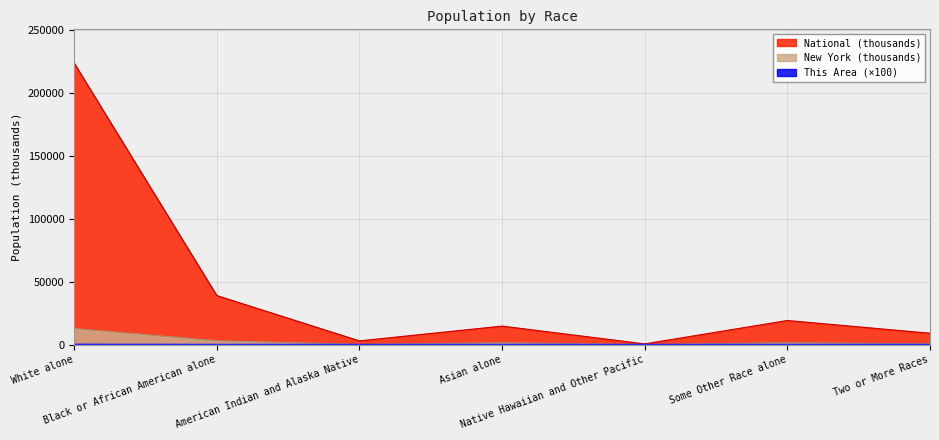

What is the difference between the highest and lowest values at Asian alone?

14672.5